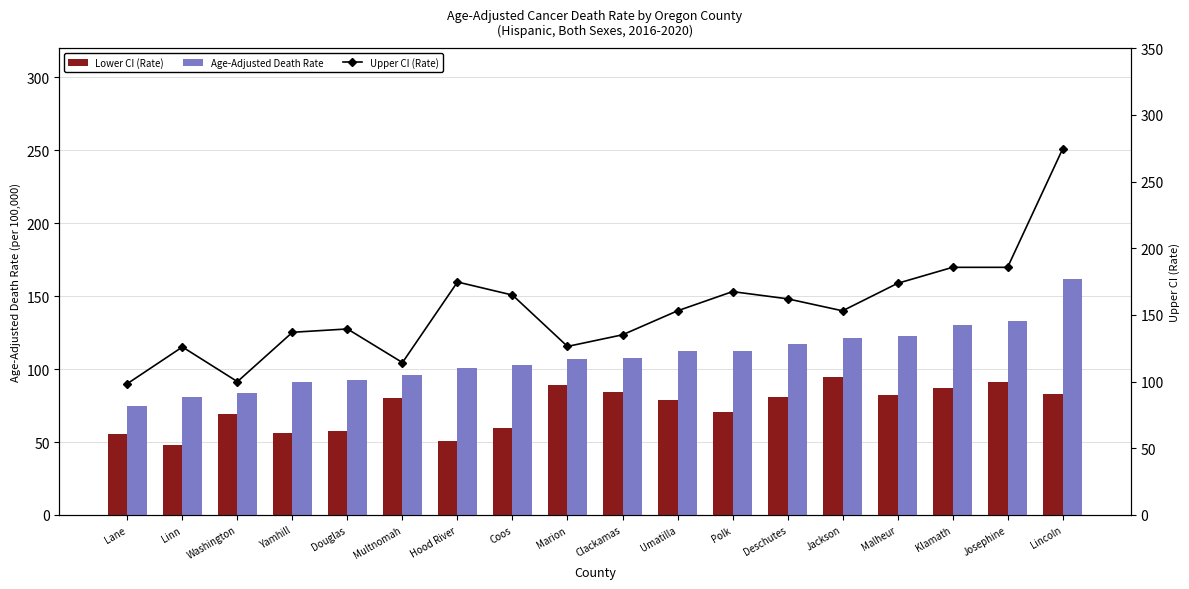

Which series has the largest range (max minus min)?

Upper CI (Rate)